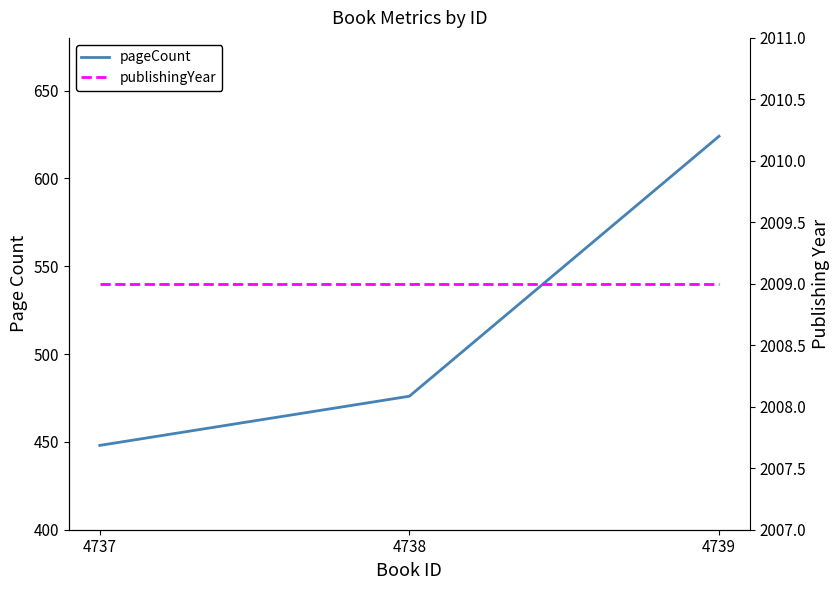

Where is pageCount nearest to the value 536?

4738